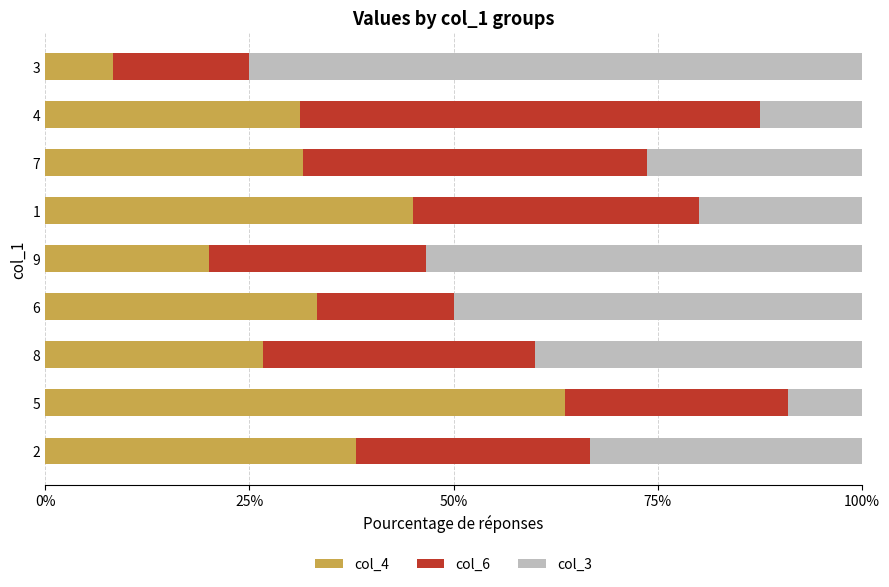

How many series are shown in this chart?

3